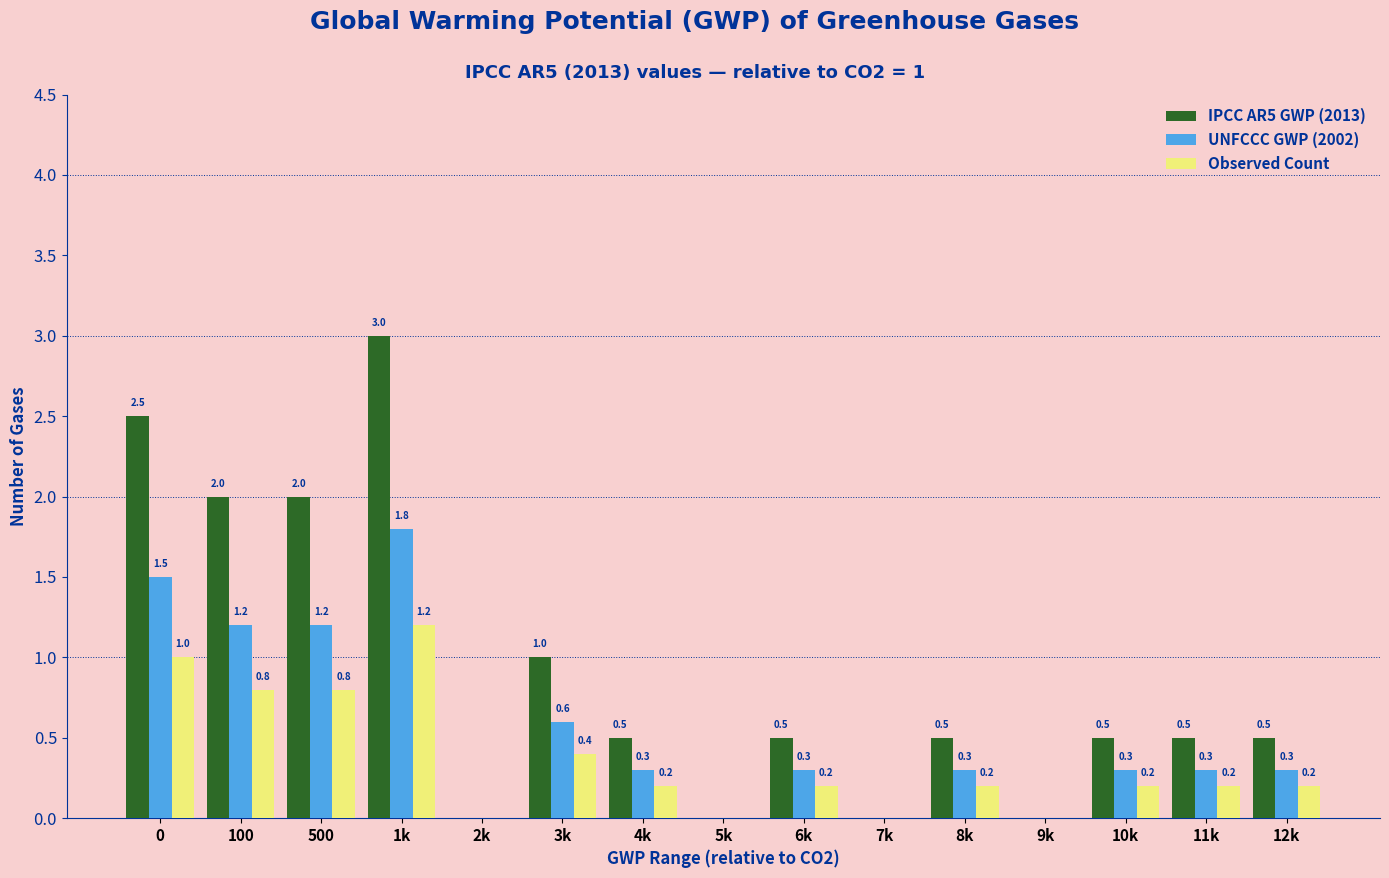

Reading right to left, transcribe all the data shown in this chart.

IPCC AR5 GWP (2013): 12k=0.5	11k=0.5	10k=0.5	9k=0.0	8k=0.5	7k=0.0	6k=0.5	5k=0.0	4k=0.5	3k=1.0	2k=0.0	1k=3.0	500=2.0	100=2.0	0=2.5
UNFCCC GWP (2002): 12k=0.3	11k=0.3	10k=0.3	9k=0.0	8k=0.3	7k=0.0	6k=0.3	5k=0.0	4k=0.3	3k=0.6	2k=0.0	1k=1.8	500=1.2	100=1.2	0=1.5
Observed Count: 12k=0.2	11k=0.2	10k=0.2	9k=0.0	8k=0.2	7k=0.0	6k=0.2	5k=0.0	4k=0.2	3k=0.4	2k=0.0	1k=1.2	500=0.8	100=0.8	0=1.0